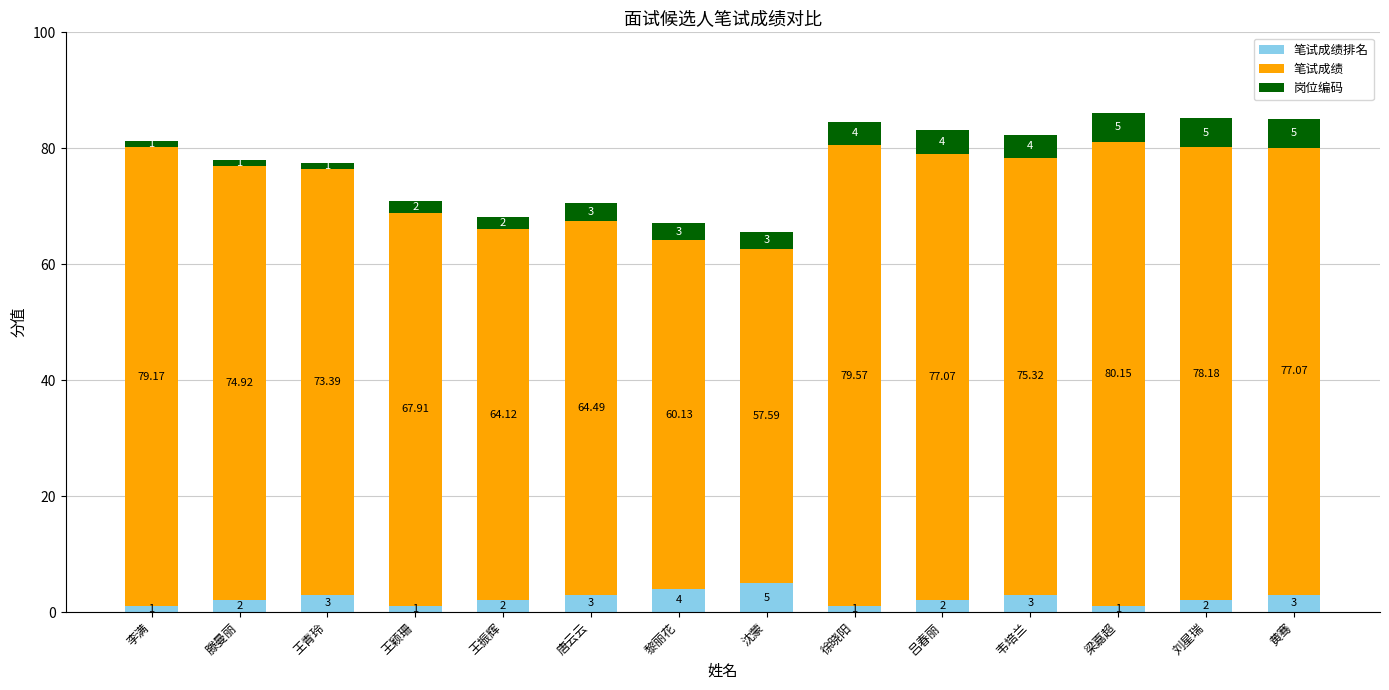

Which series has the largest range (max minus min)?

笔试成绩